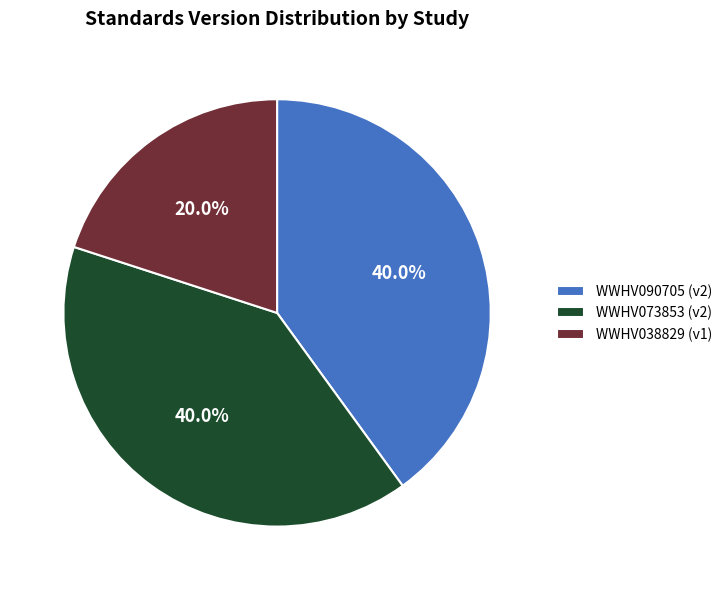

Is it true that WWHV038829 is 26% of the pie?

False